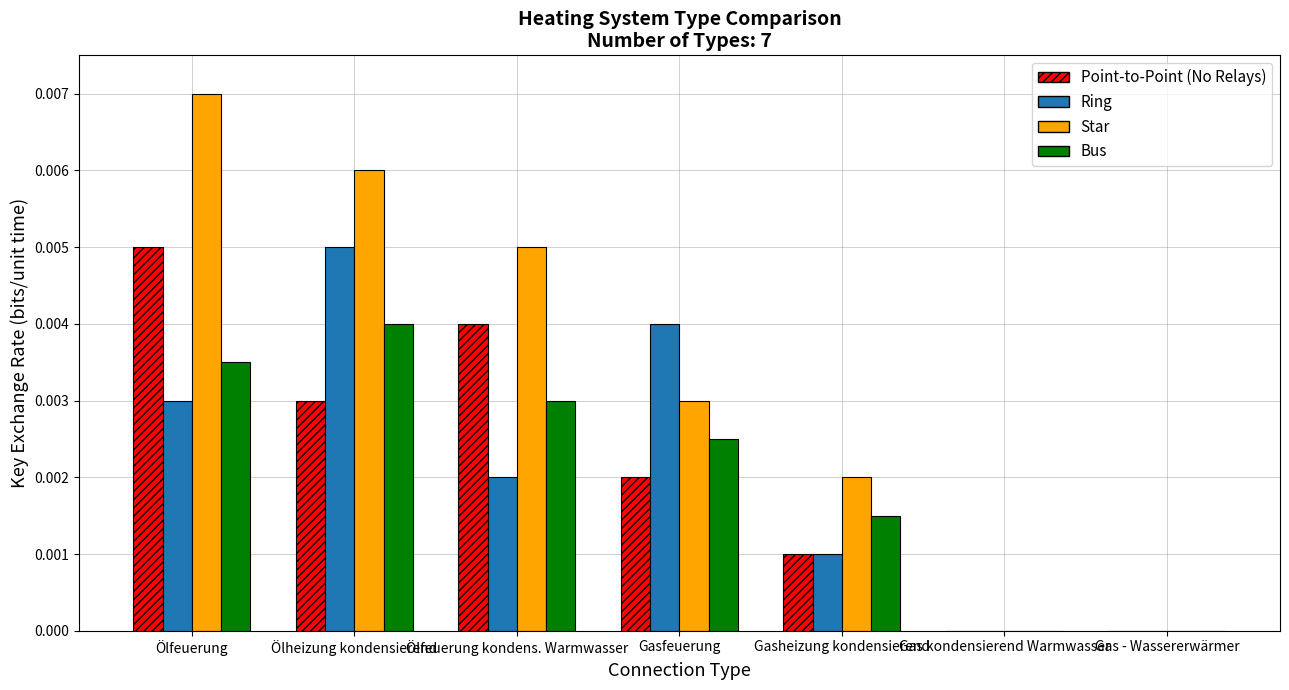

At which label does Ring reach its peak?

Ölheizung kondensierend